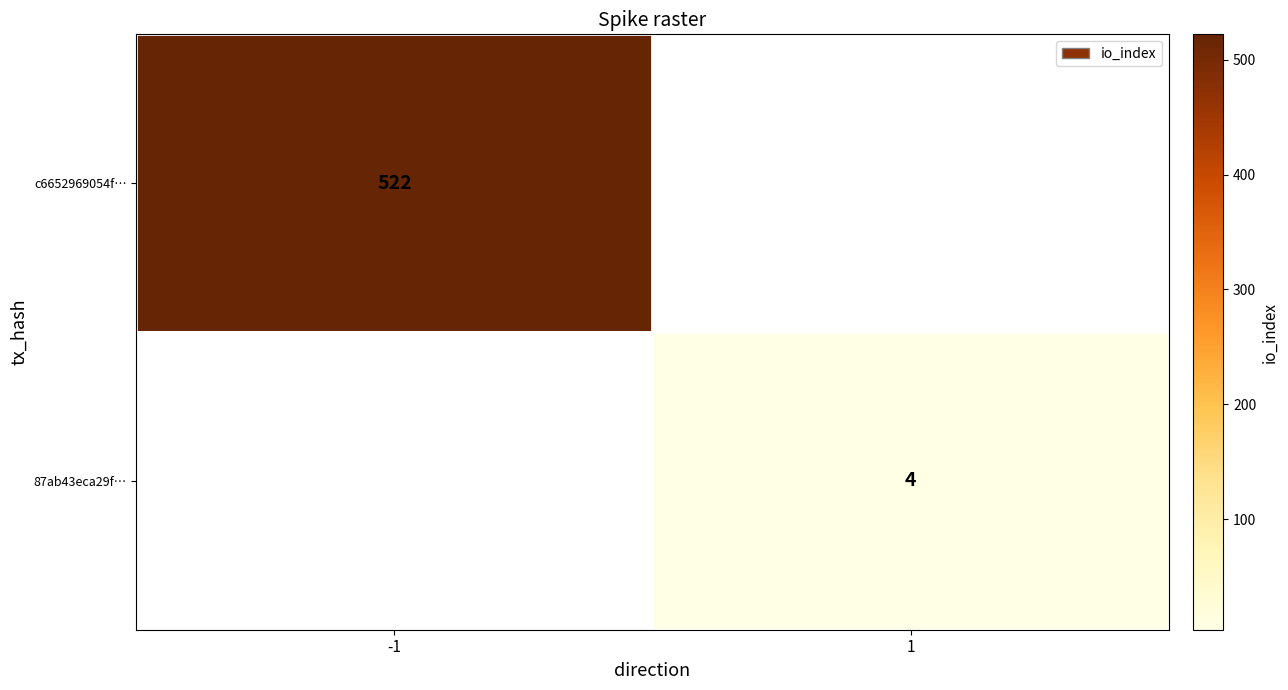

The c6652969054f… series shows 864 at -1. True or false?

False